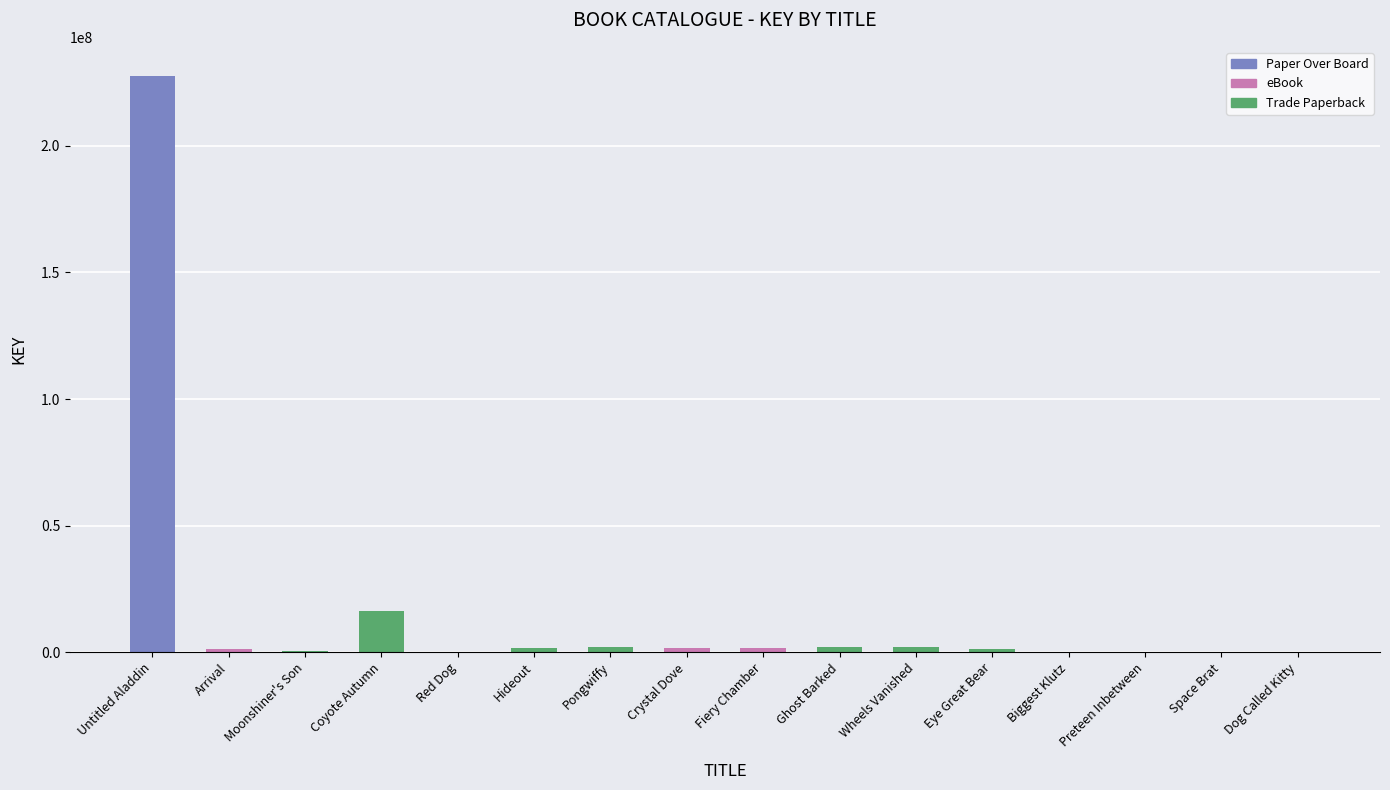

Where is the data nearest to the value 113867434?

Coyote Autumn